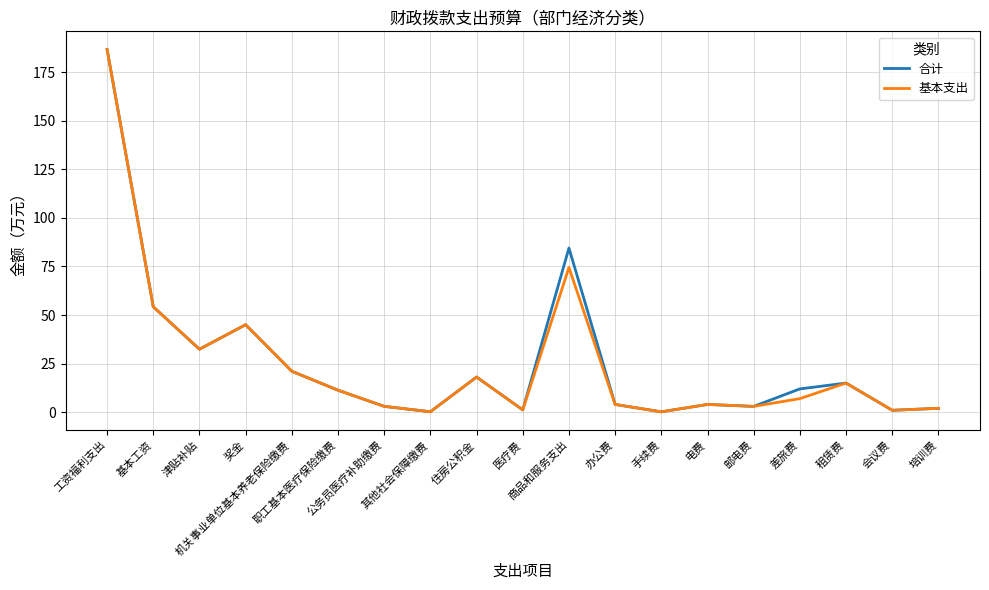

What is the greatest value displayed?

186.7